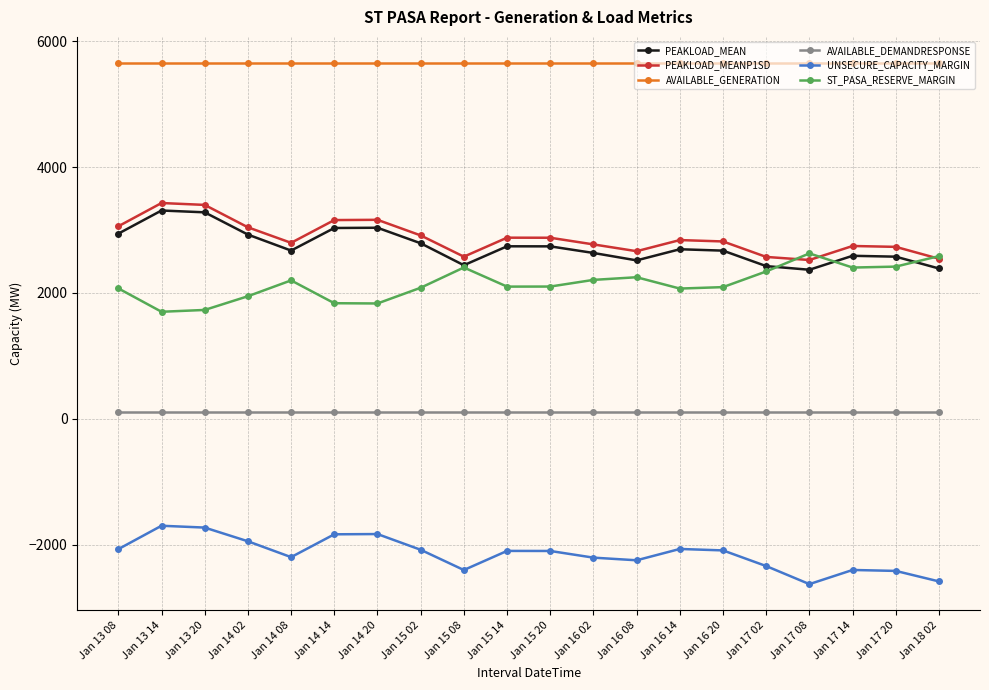

At Jan 15 20, list the series in order from largest to smallest.

AVAILABLE_GENERATION, PEAKLOAD_MEANP1SD, PEAKLOAD_MEAN, ST_PASA_RESERVE_MARGIN, AVAILABLE_DEMANDRESPONSE, UNSECURE_CAPACITY_MARGIN